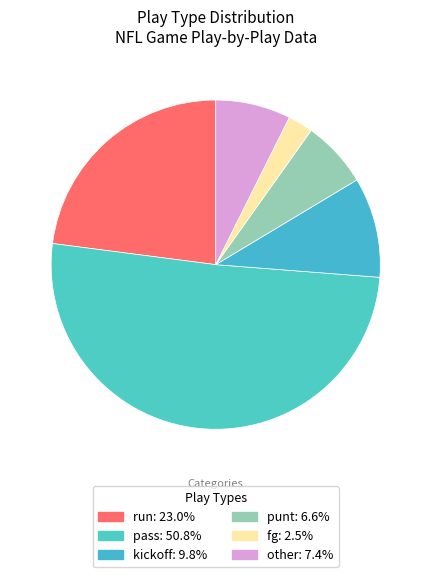

What percentage do kickoff and other together represent?

17.2%